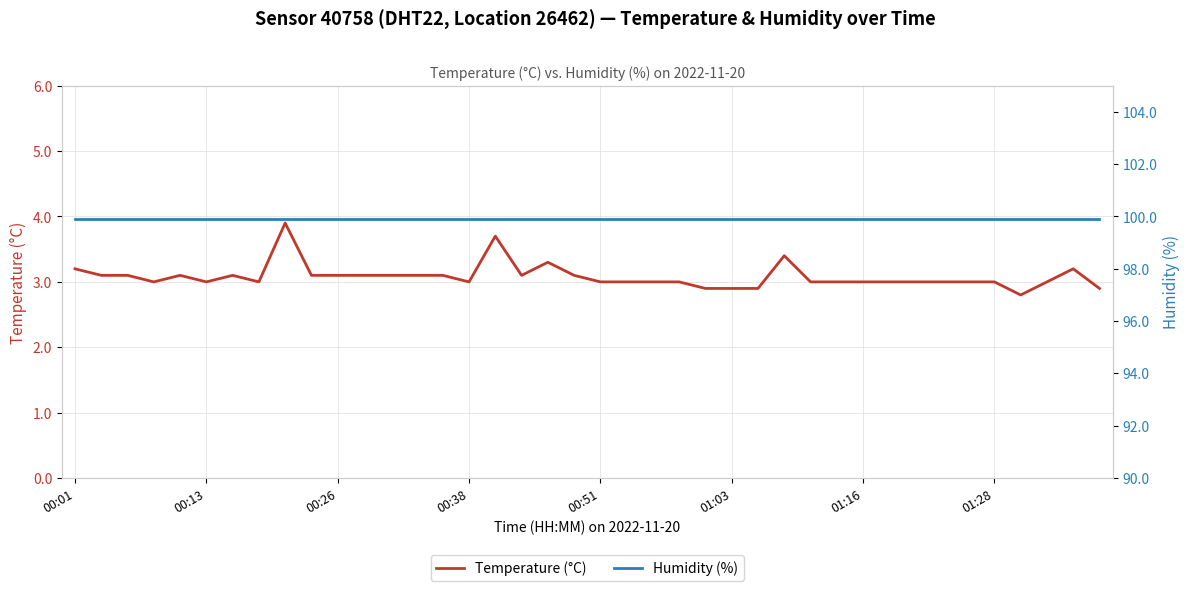

What is the spread (max minus min) of values at 18?

96.6